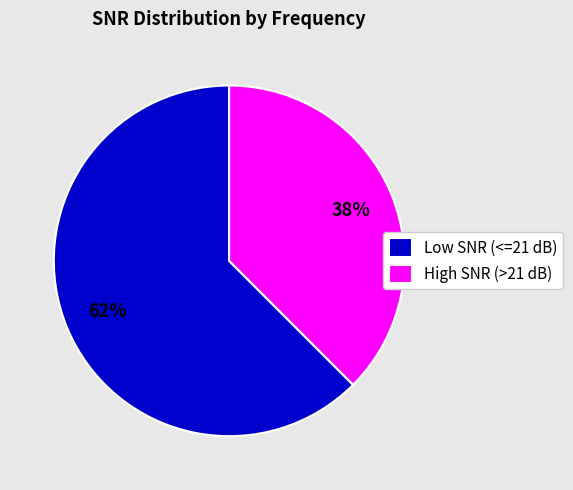

Does High SNR (>21 dB) account for over 50% of the chart?

No